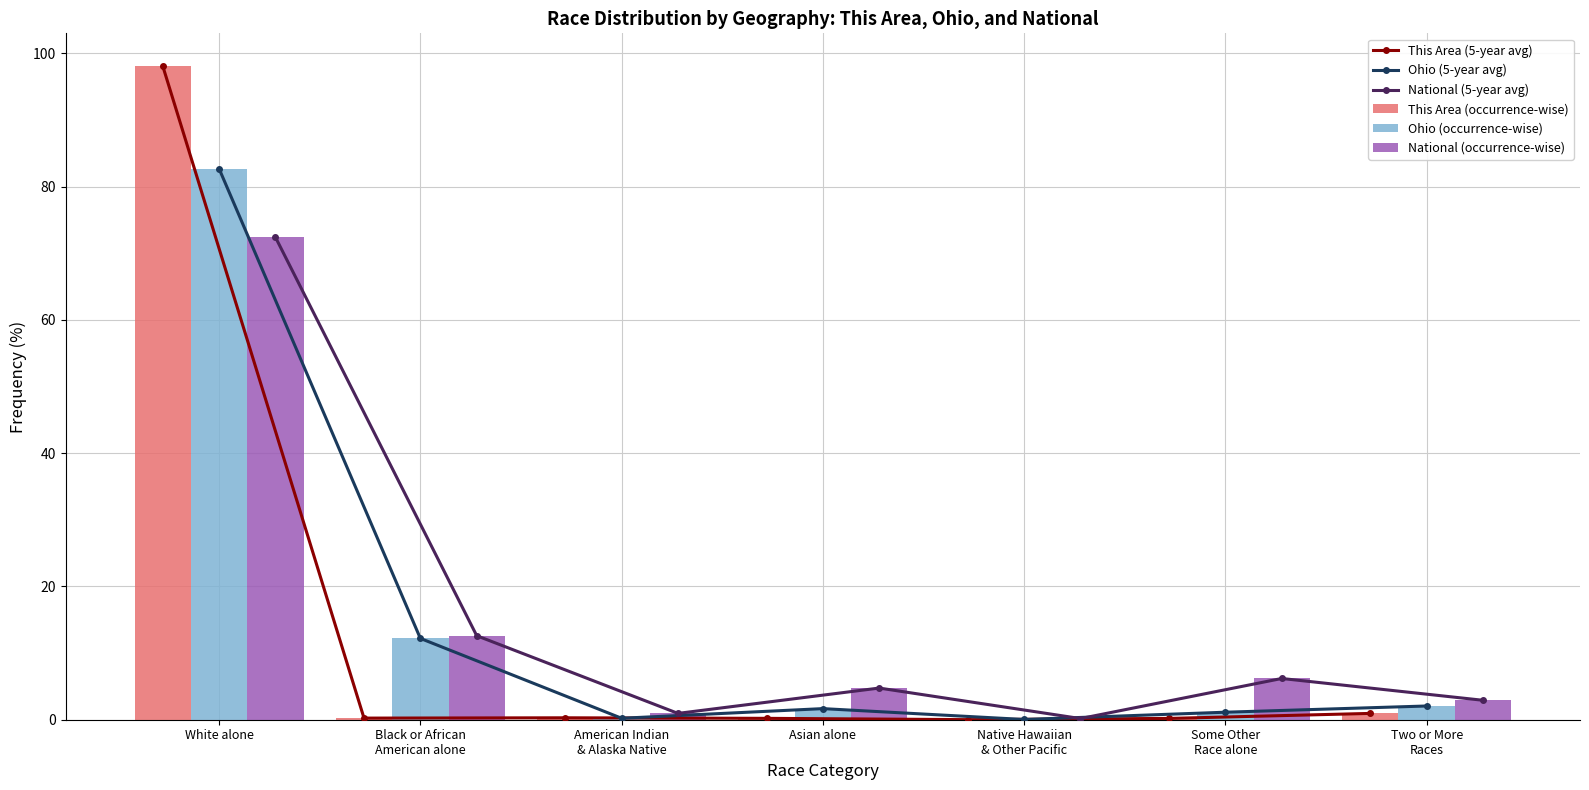

Are the bars horizontal?

No